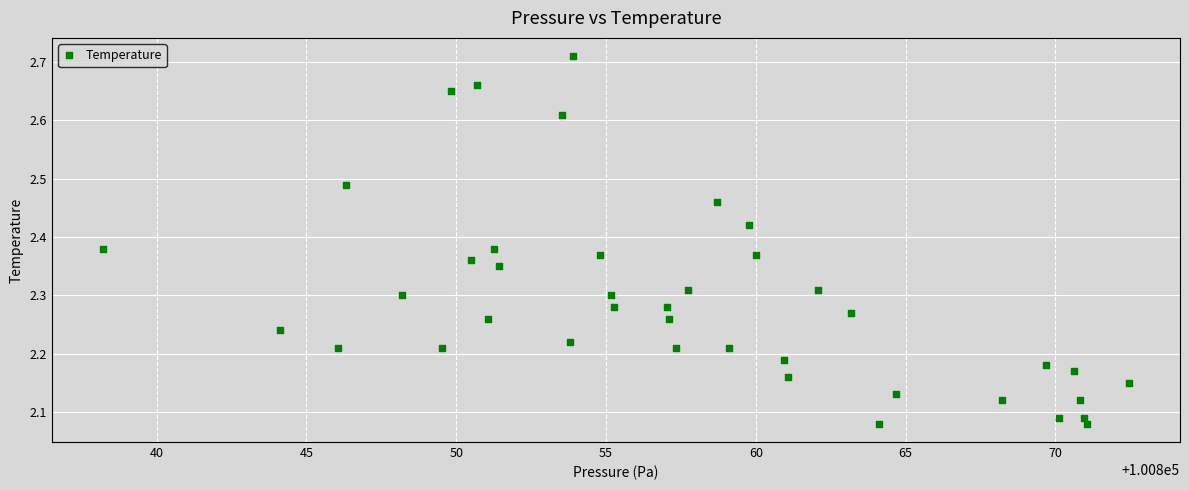

What is the range of Y values (max minus min)?

0.6